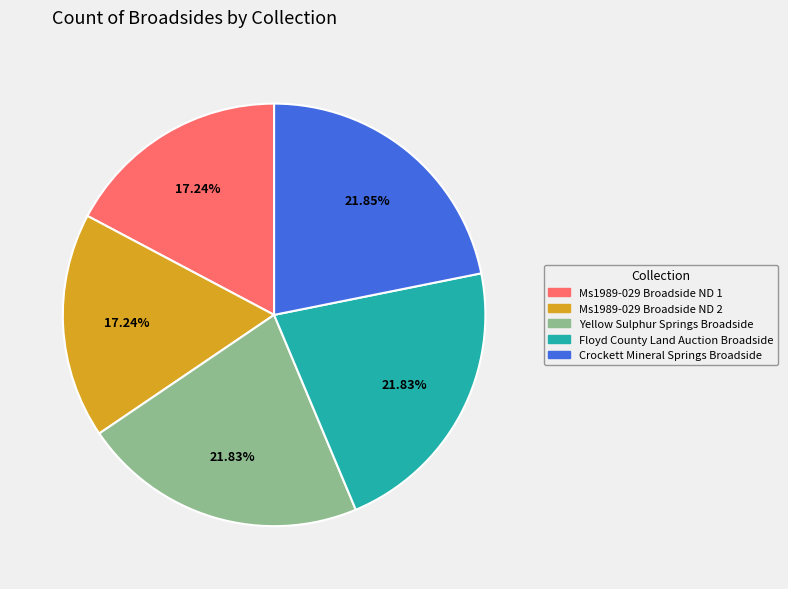

Approximately how many times larger is the value at Ms1989-029 Broadside ND 1 compared to Floyd County Land Auction Broadside?

0.8